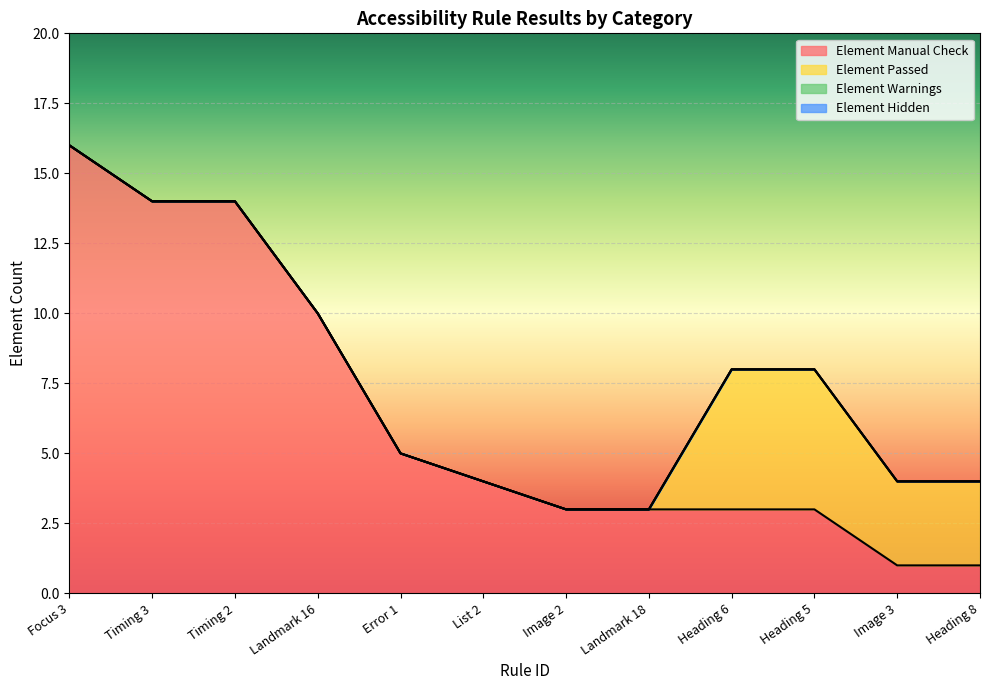

At which category is the sum across all series the highest?

Focus 3